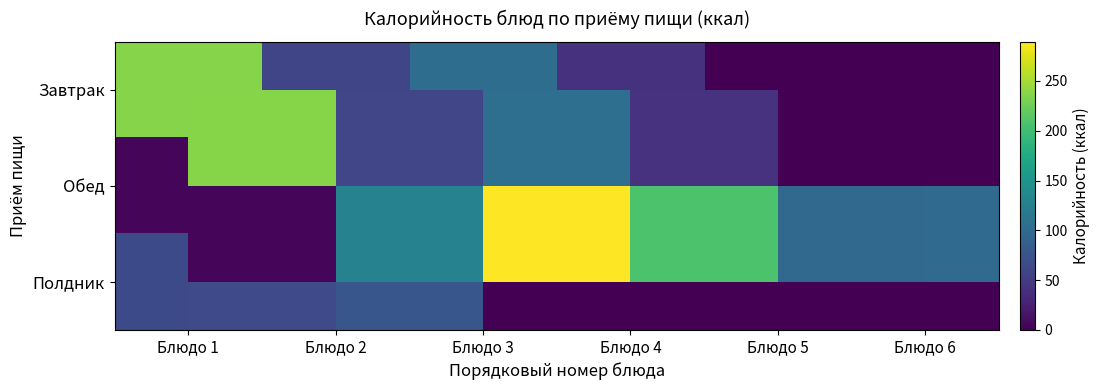

True or false: Завтрак has a value of 0.0 at Блюдо 5.

True